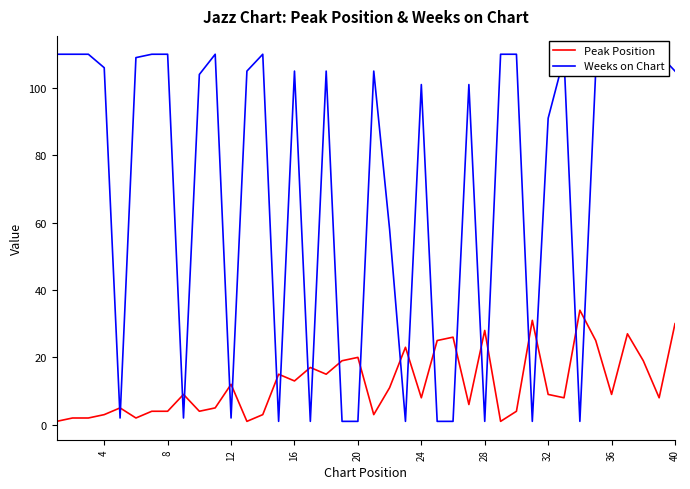

How many lines are shown in the chart?

2